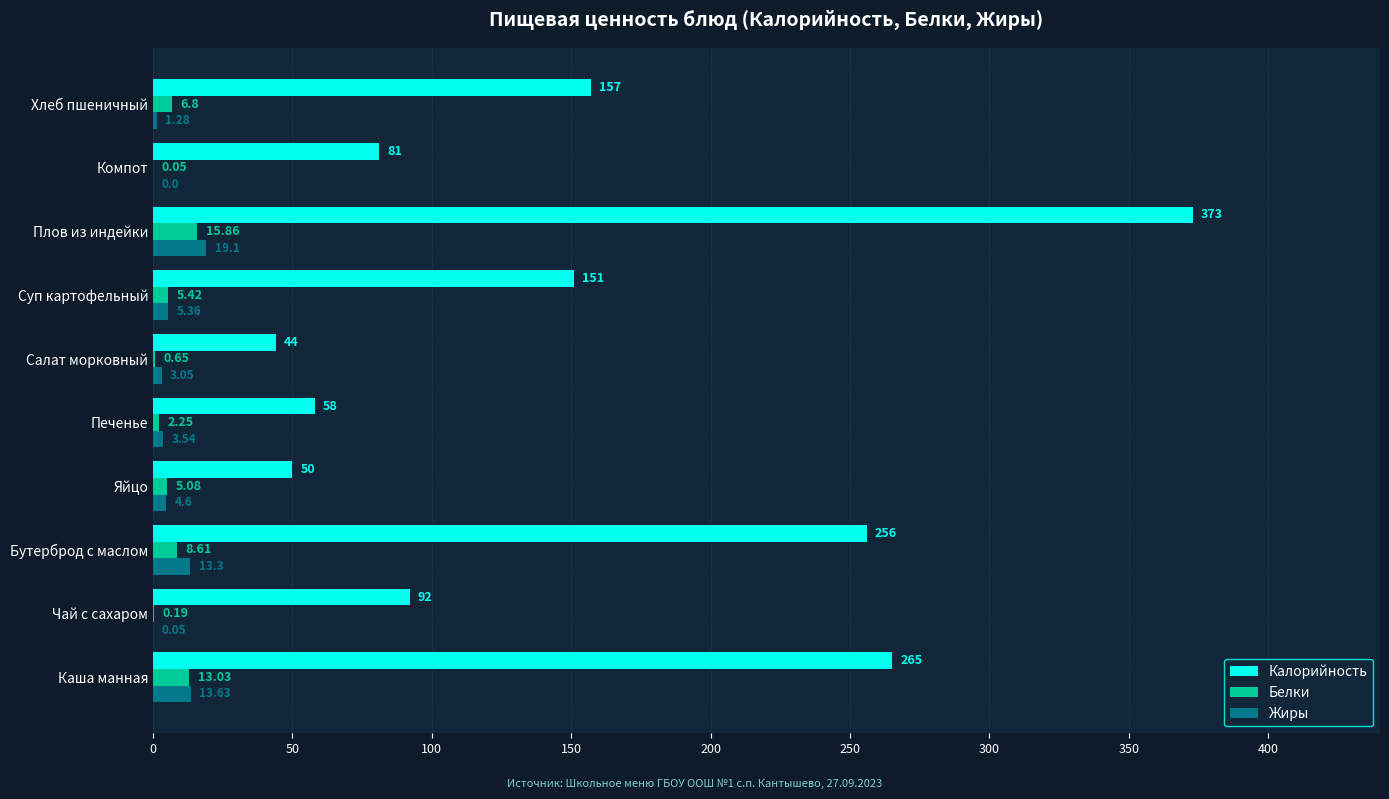

Is the value of Белки at Яйцо greater than the value of Калорийность at Плов из индейки?

No